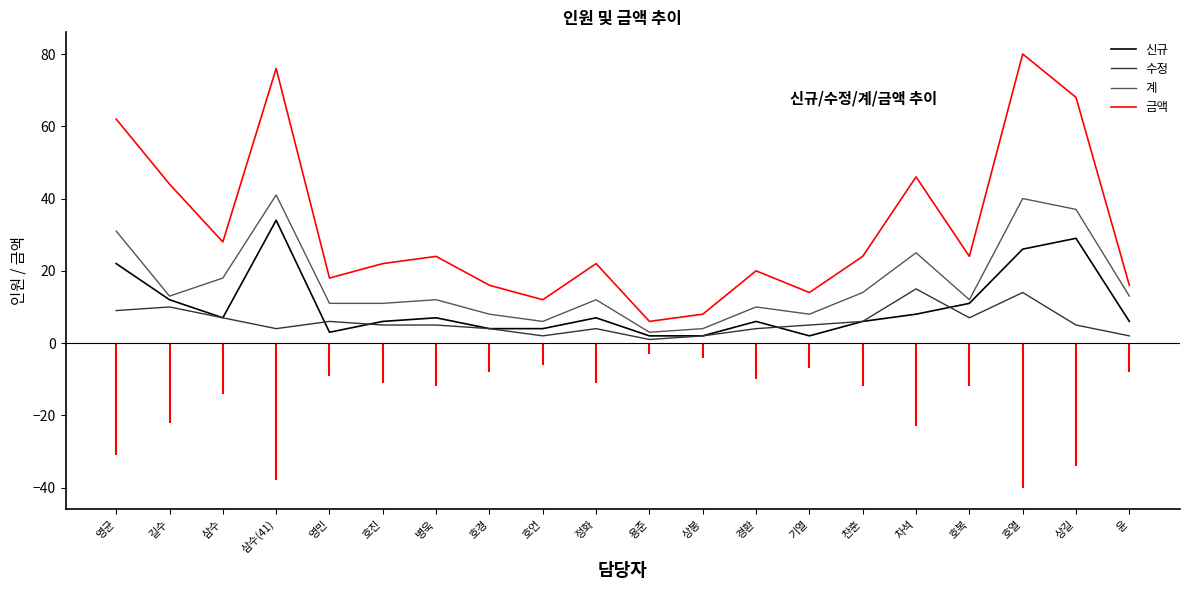

True or false: 금액 and 신규 cross at least once.

False